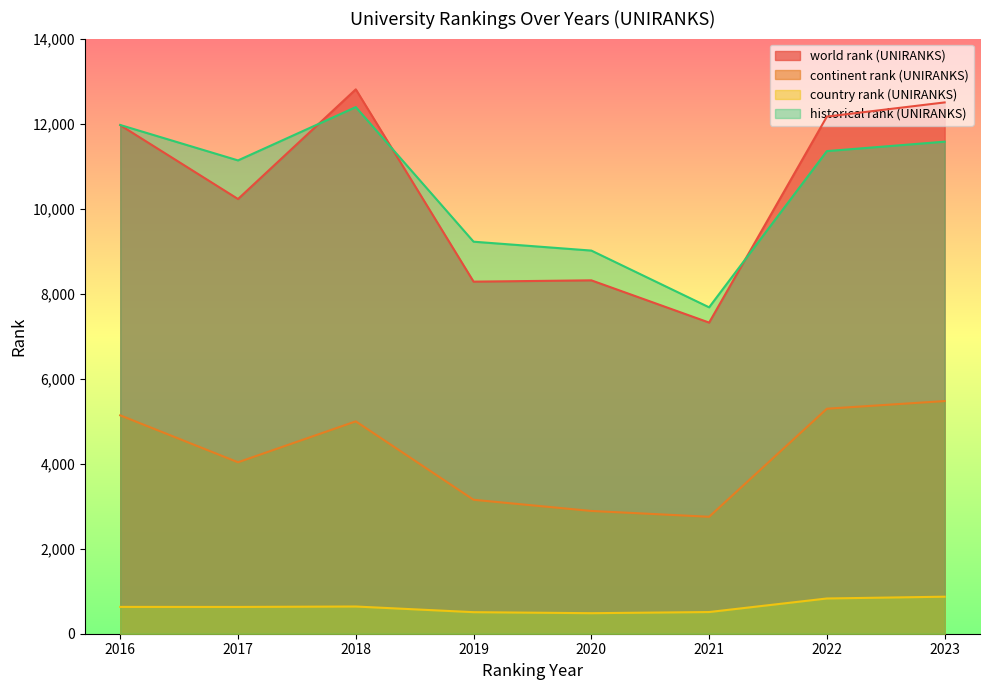

What is the greatest value displayed?

12806